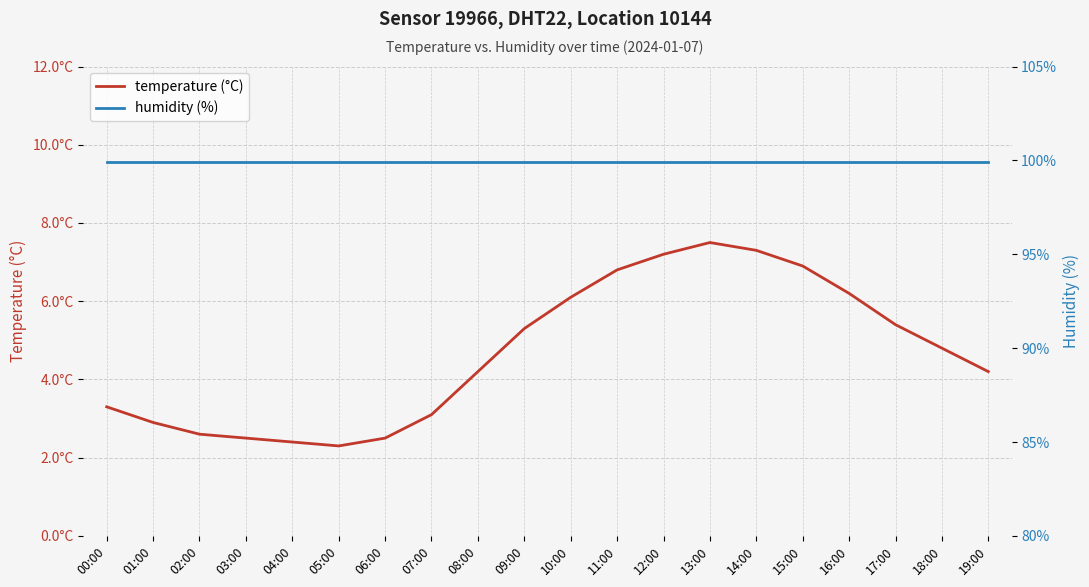

What is the total value across all series at 09:00?

105.2